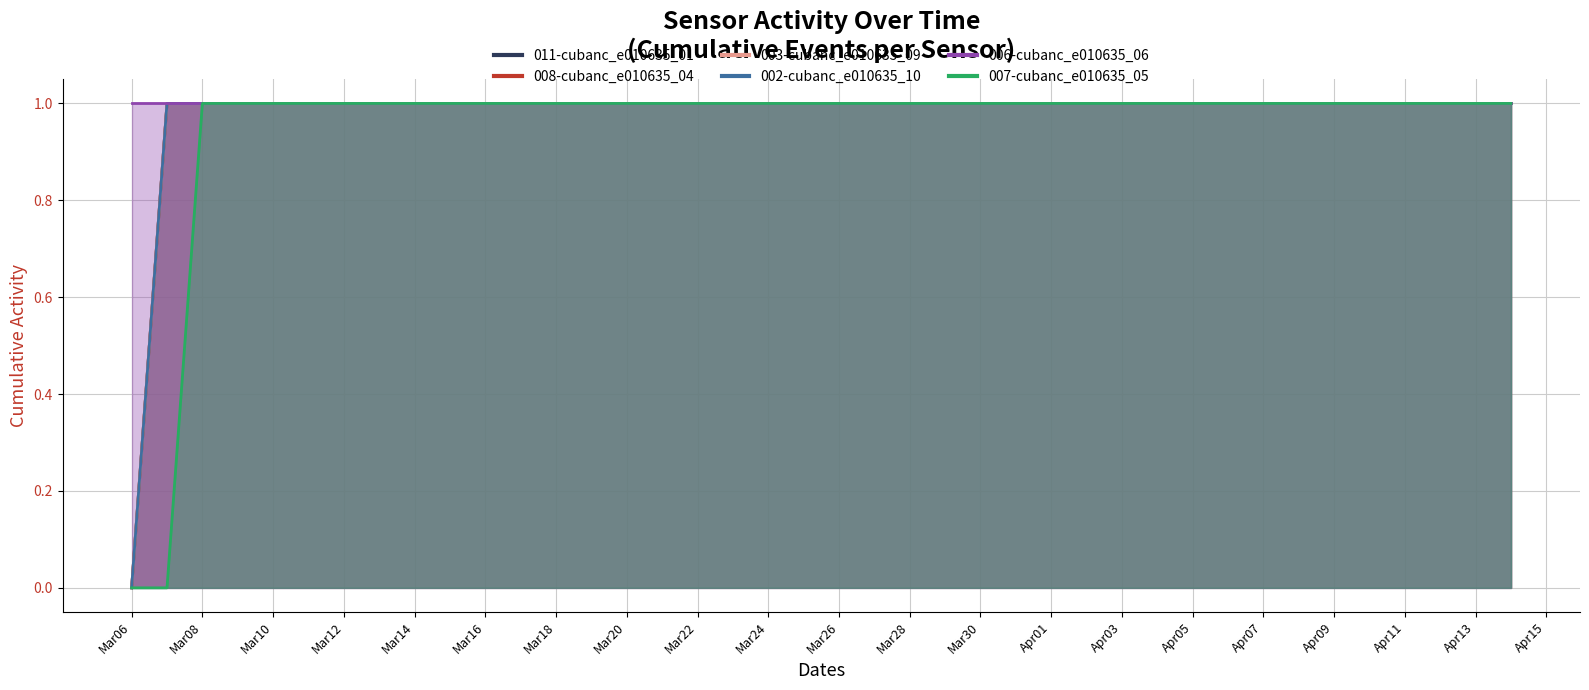

What is the label of the 35th point from the right?

2021-03-11